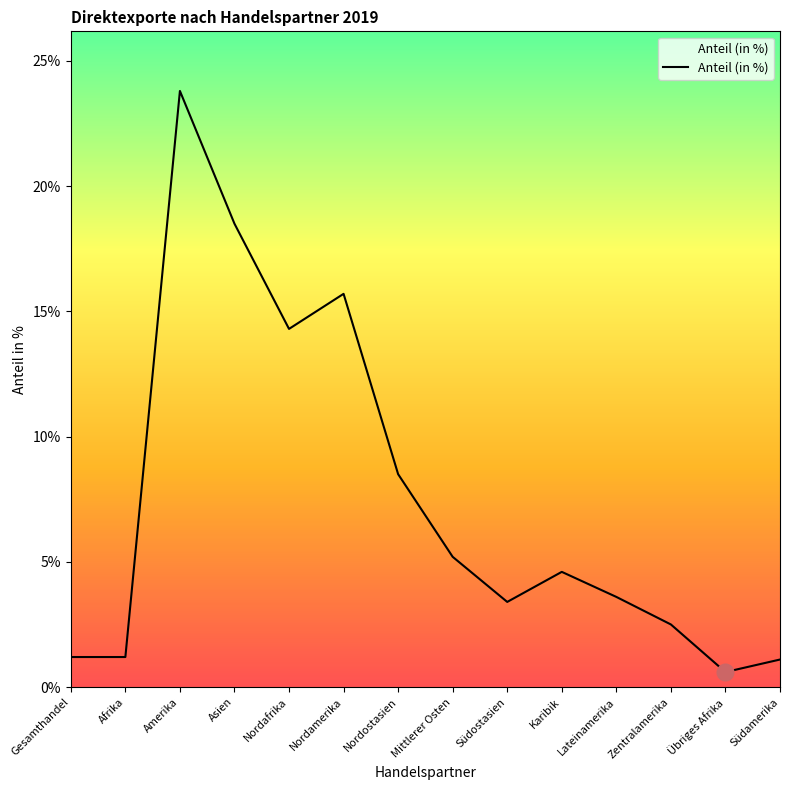

Reading right to left, extract all data points from this chart.

Südamerika=0.0	Übriges Afrika=0.0	Zentralamerika=0.0	Lateinamerika=0.0	Karibik=0.0	Südostasien=0.0	Mittlerer Osten=0.1	Nordostasien=0.1	Nordamerika=0.2	Nordafrika=0.1	Asien=0.2	Amerika=0.2	Afrika=0.0	Gesamthandel=0.0